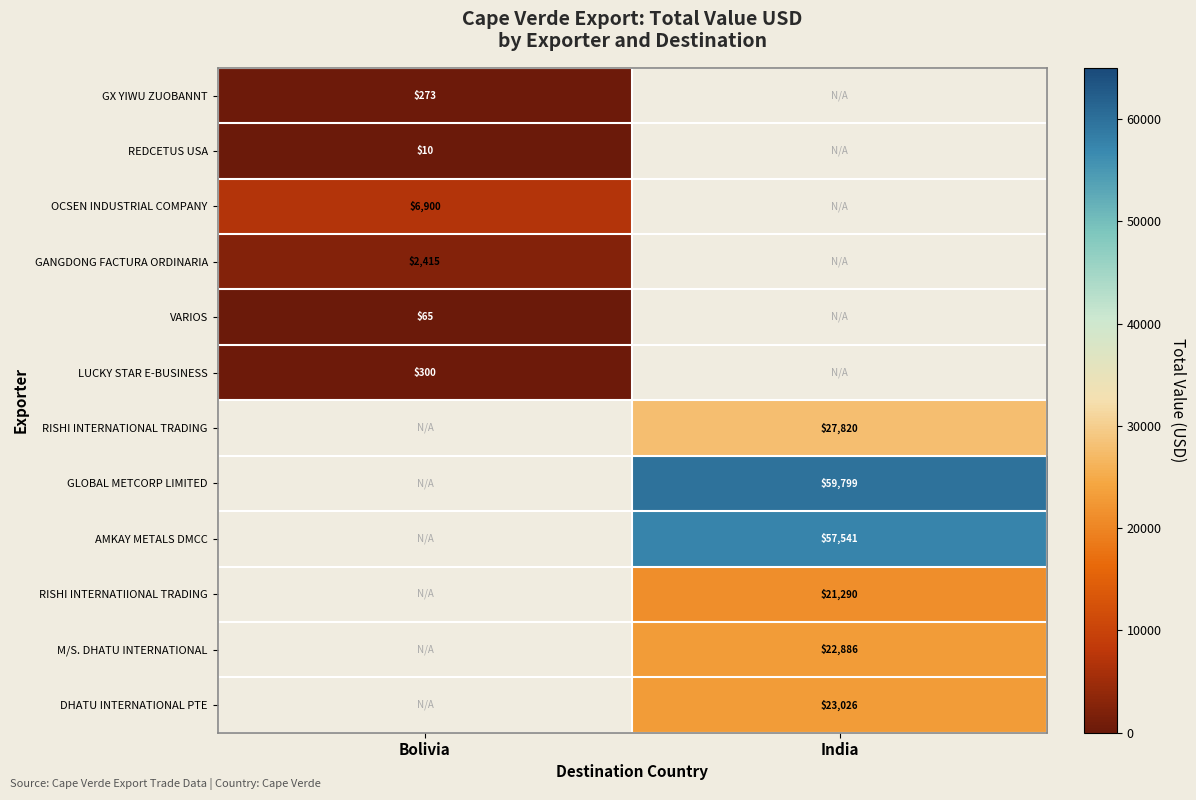

What is the smallest value displayed?

10.0